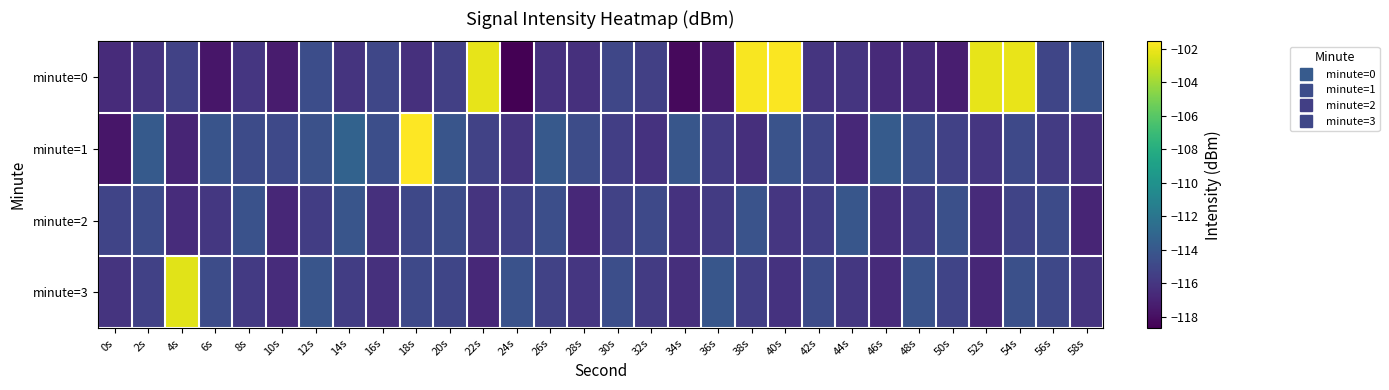

Which series changed the most between 4s and 24s?

minute=3